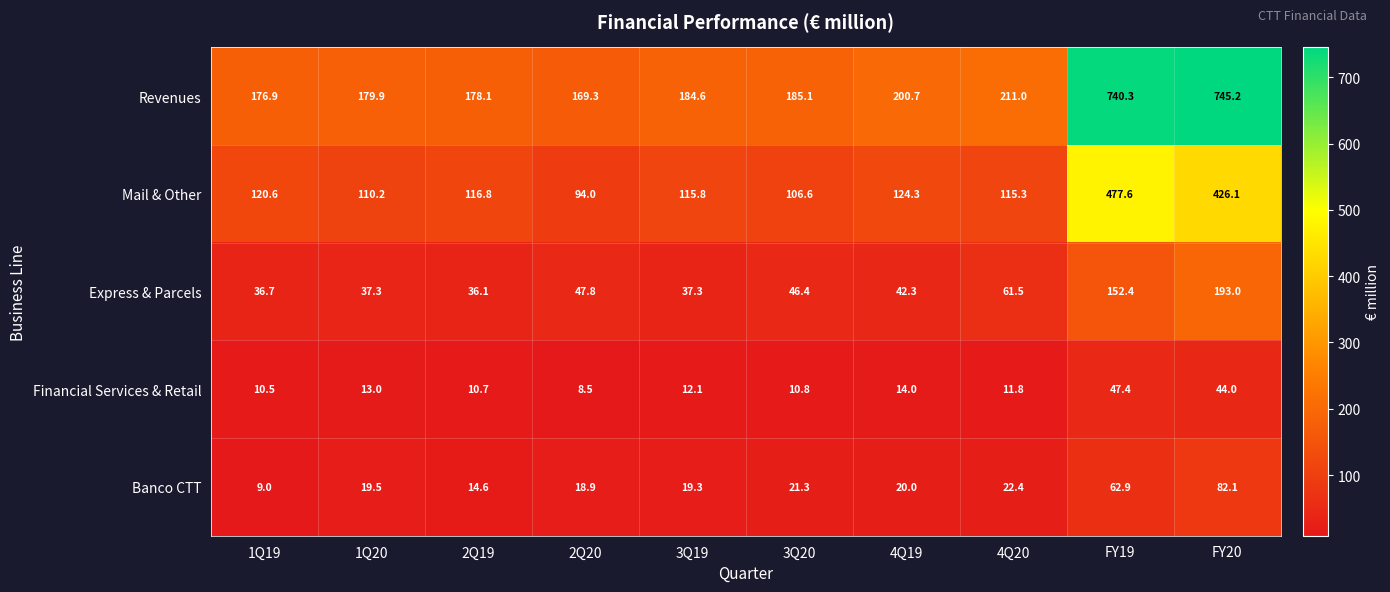

Read the Express & Parcels value at 1Q20.

37.3